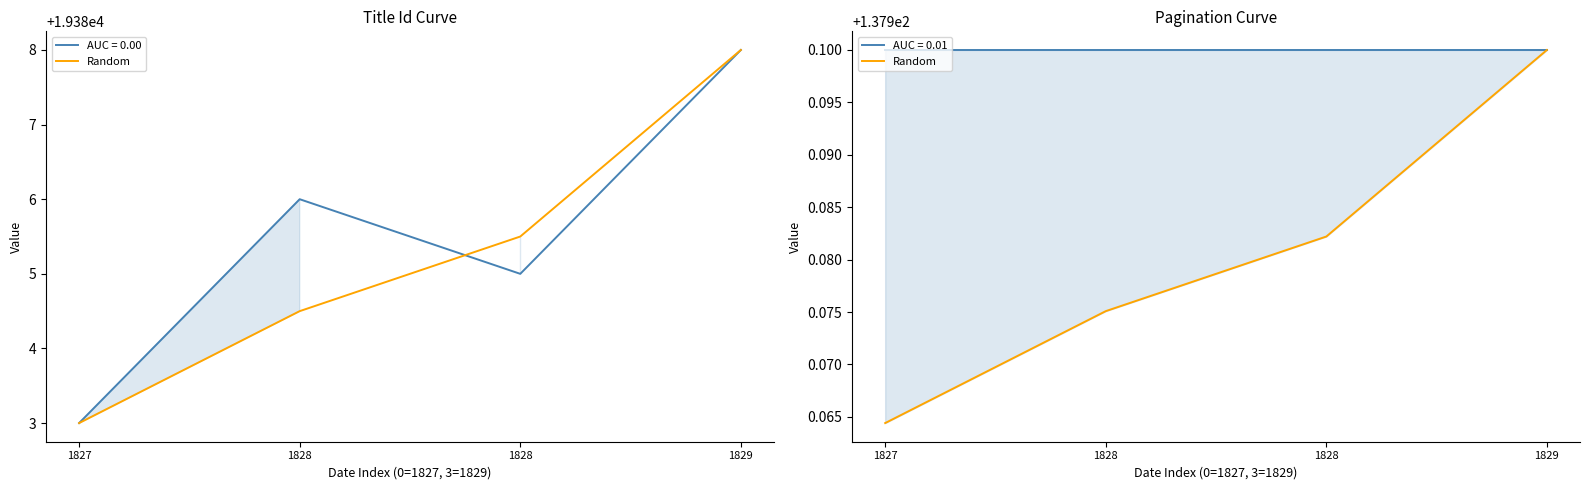

Which has a higher value, 1827 or 1829?

1829